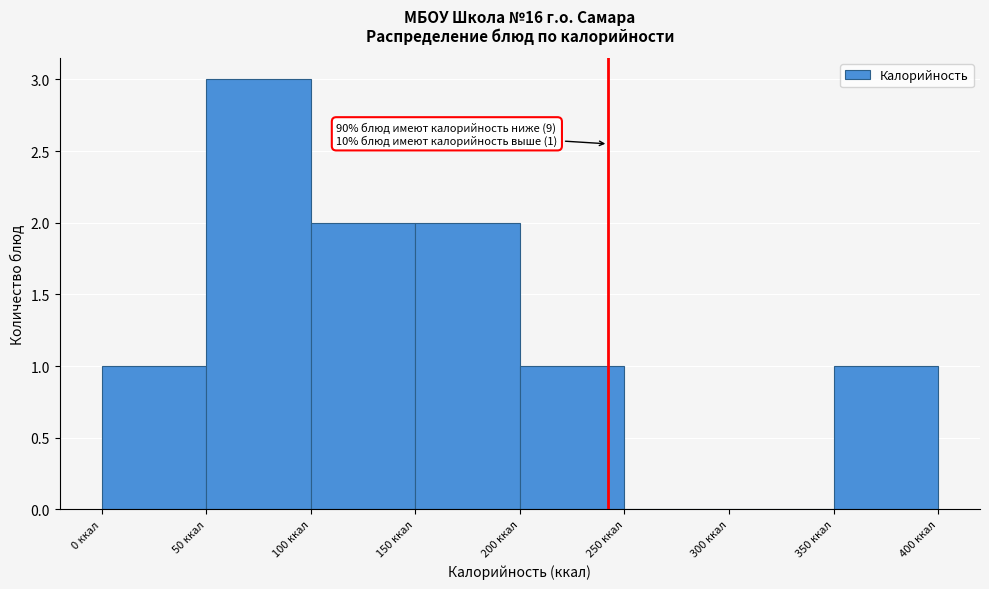

Over which range of the x-axis is the bar tallest?

50 to 100